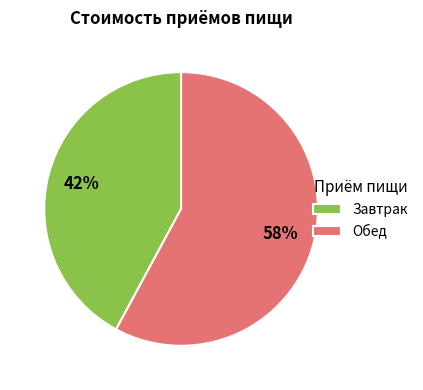

To the nearest percent, what is the average slice percentage?

50%